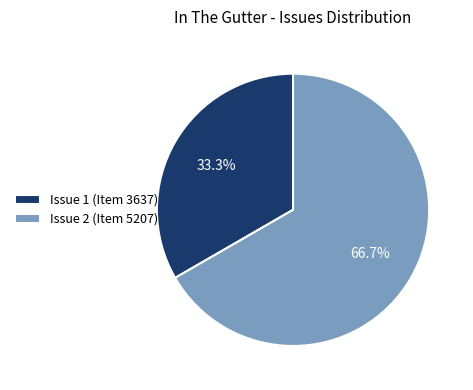

How many segments does this pie chart have?

2